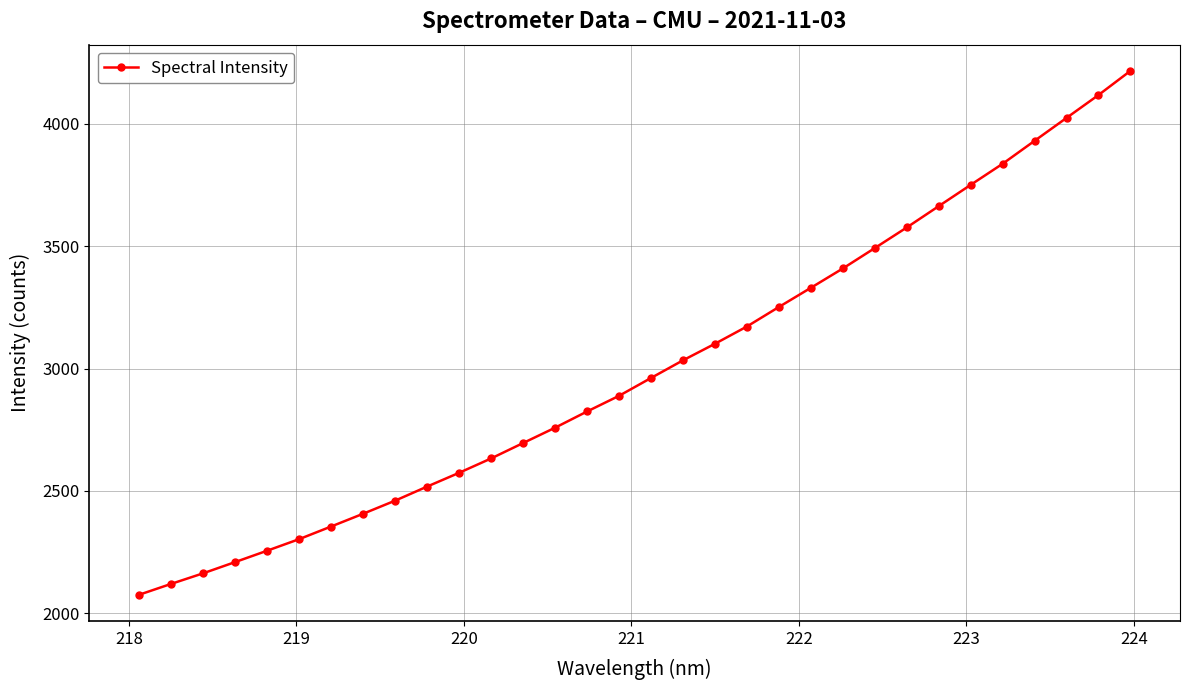

What is the average value?

3003.2